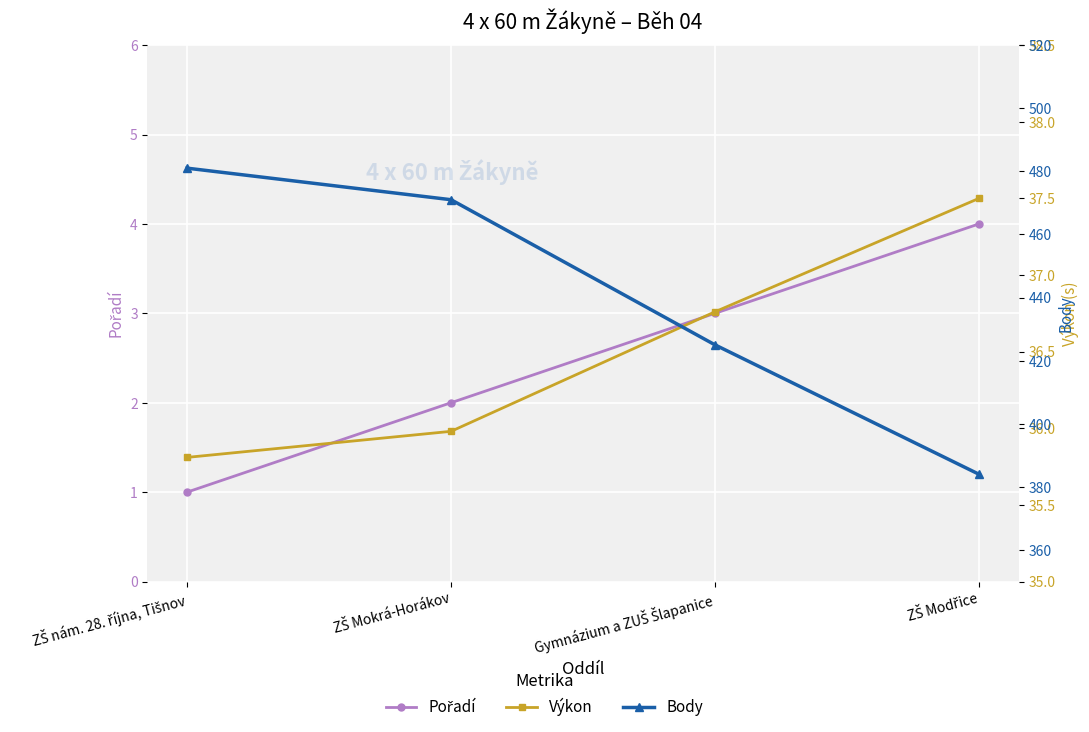

At which label does Výkon reach its minimum?

ZŠ nám. 28. října, Tišnov